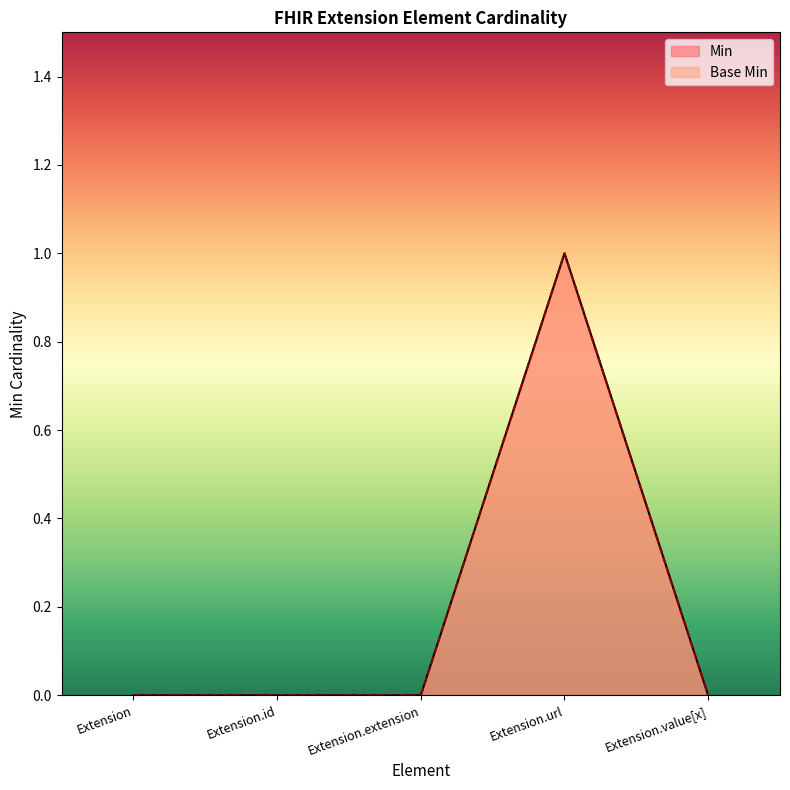

List the labels in order of Base Min value, largest first.

Extension.url, Extension, Extension.id, Extension.extension, Extension.value[x]